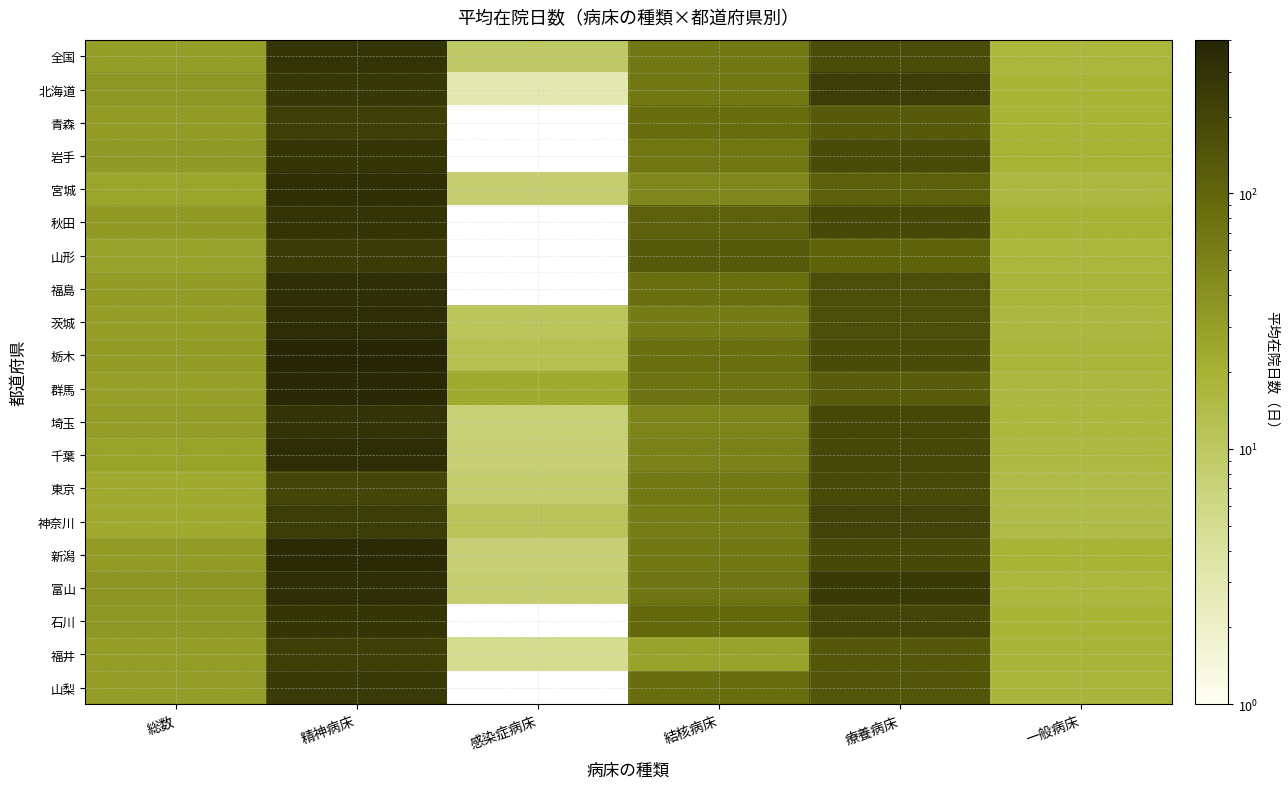

At 療養病床, list the series in order from largest to smallest.

富山, 北海道, 神奈川, 石川, 千葉, 埼玉, 新潟, 秋田, 東京, 岩手, 栃木, 全国, 福島, 茨城, 山梨, 福井, 青森, 群馬, 宮城, 山形